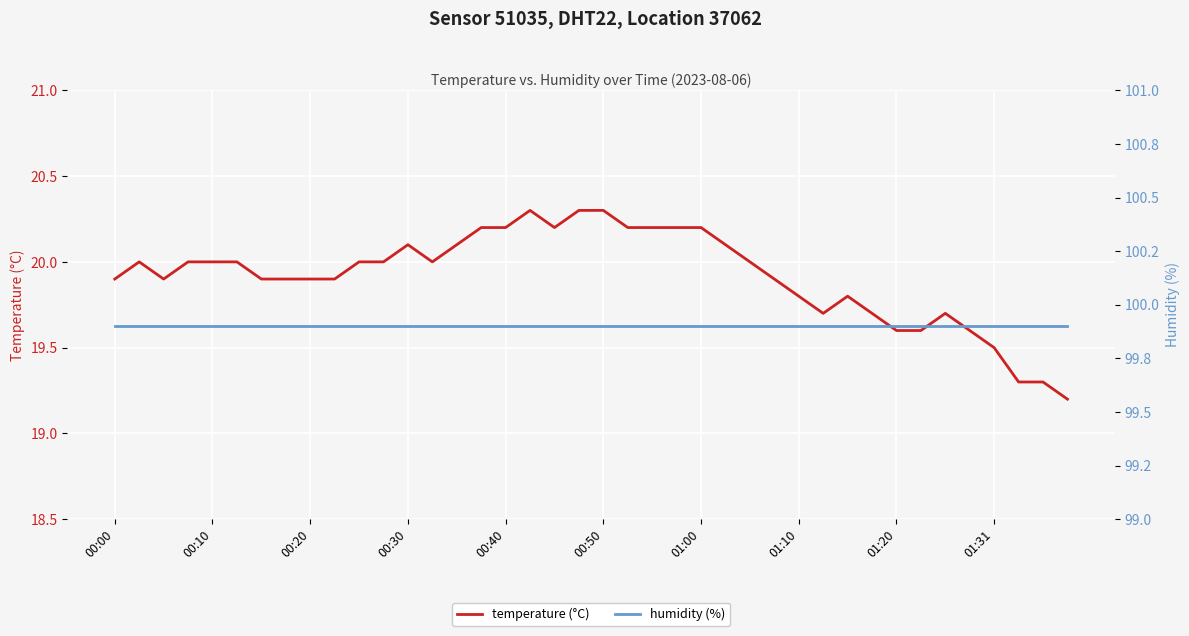

What is the difference between the maximum and minimum values in the temperature series?

1.1